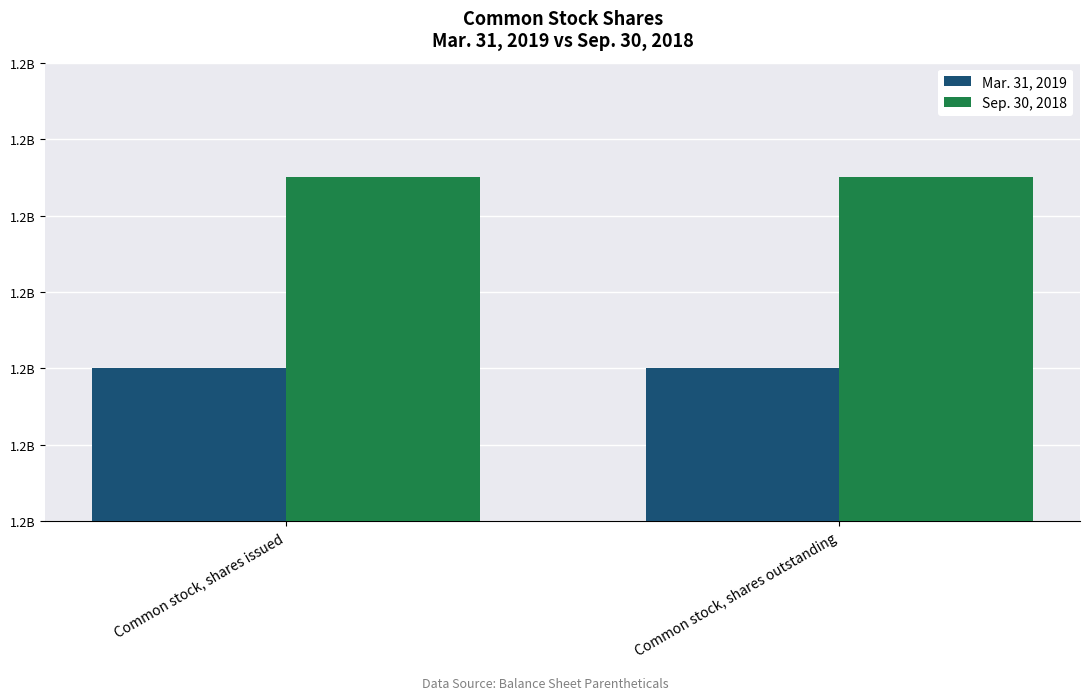

Are the bars horizontal?

No